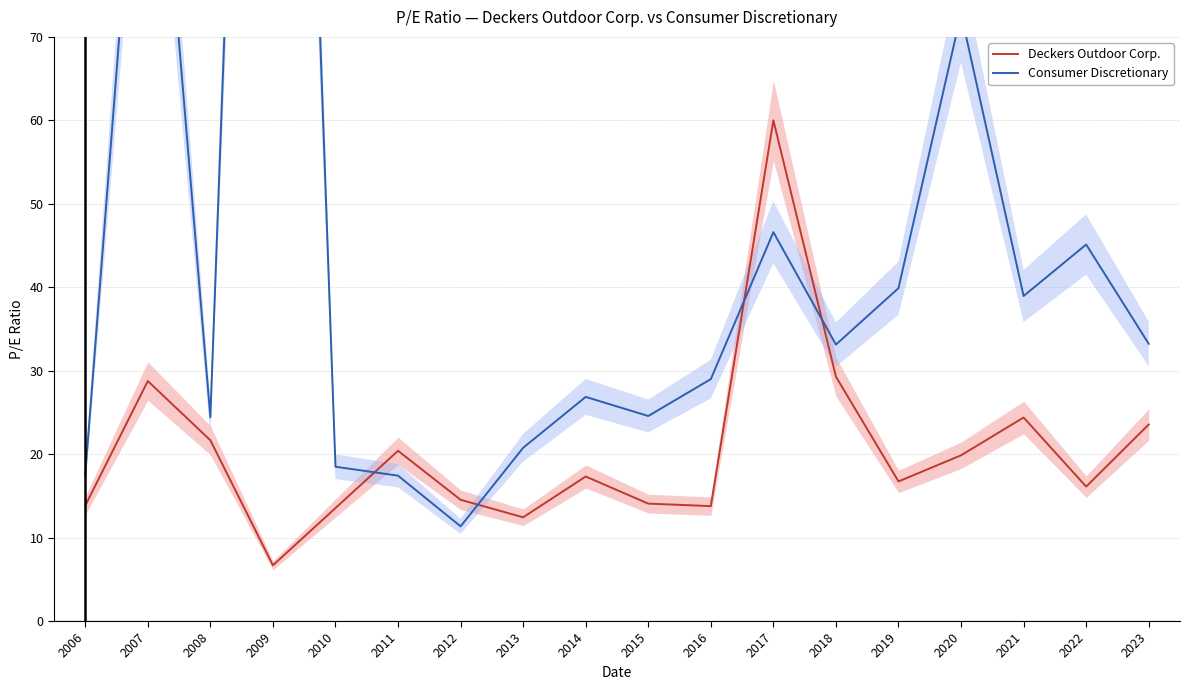

At which category is the sum across all series the highest?

2009